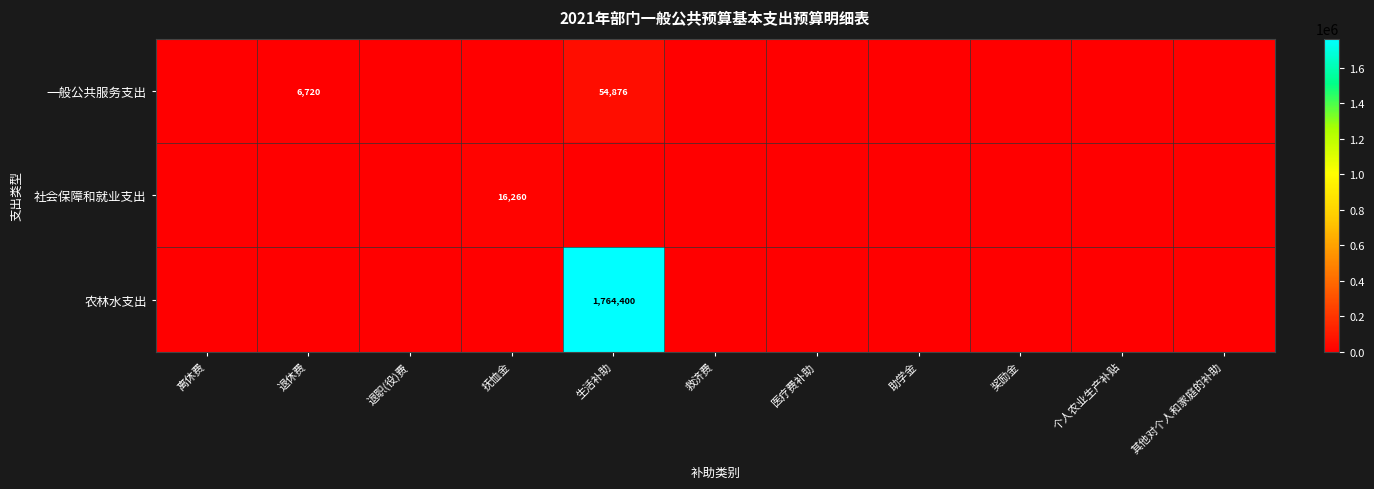

True or false: 一般公共服务支出 has a value of 6720 at 退休费.

True